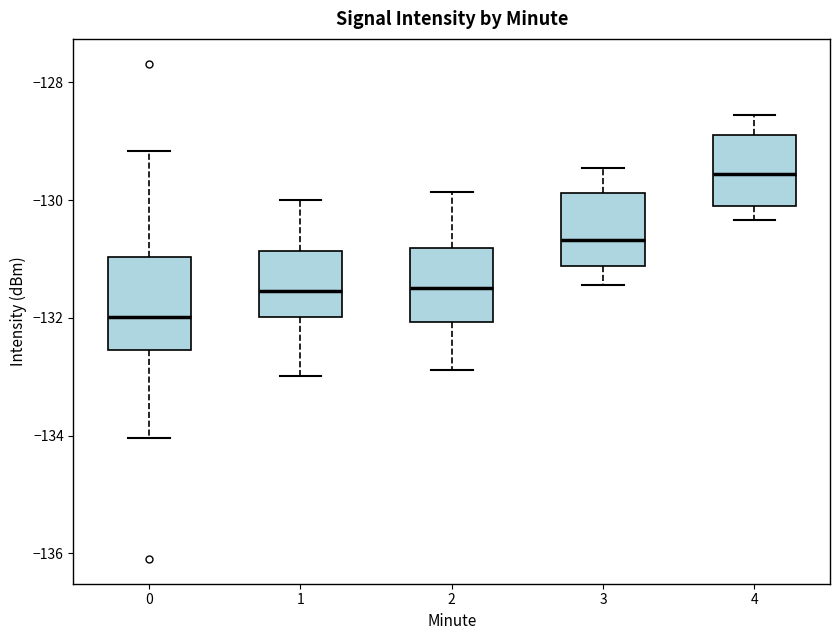

Where is the lower edge of the box at x = 3 on the y-axis? The values are not printed on the chart, so give them approximately, as read against the axis.

-131.2